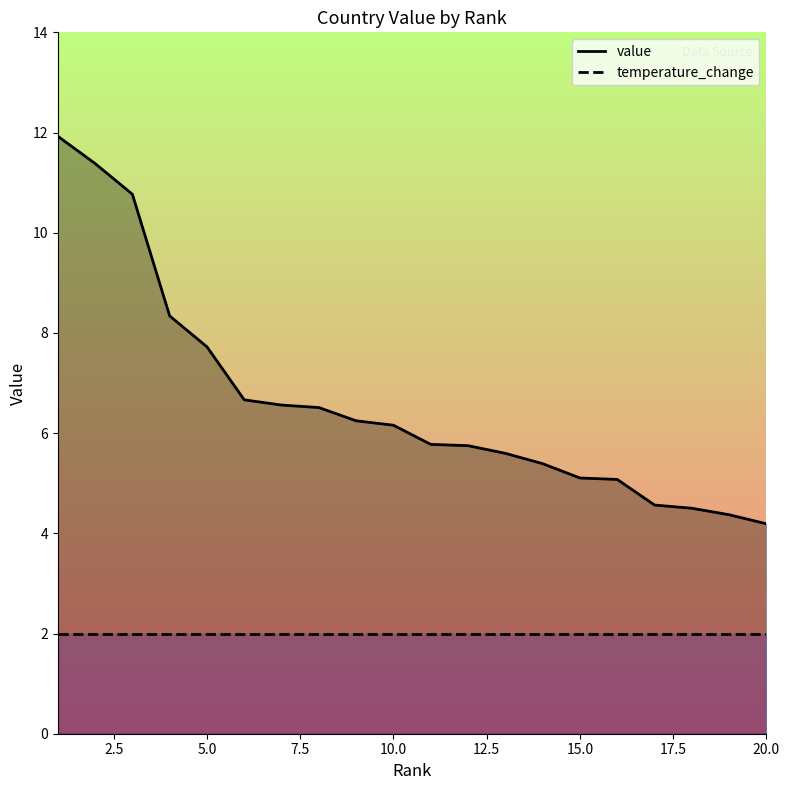

True or false: temperature_change and value intersect in this chart.

False